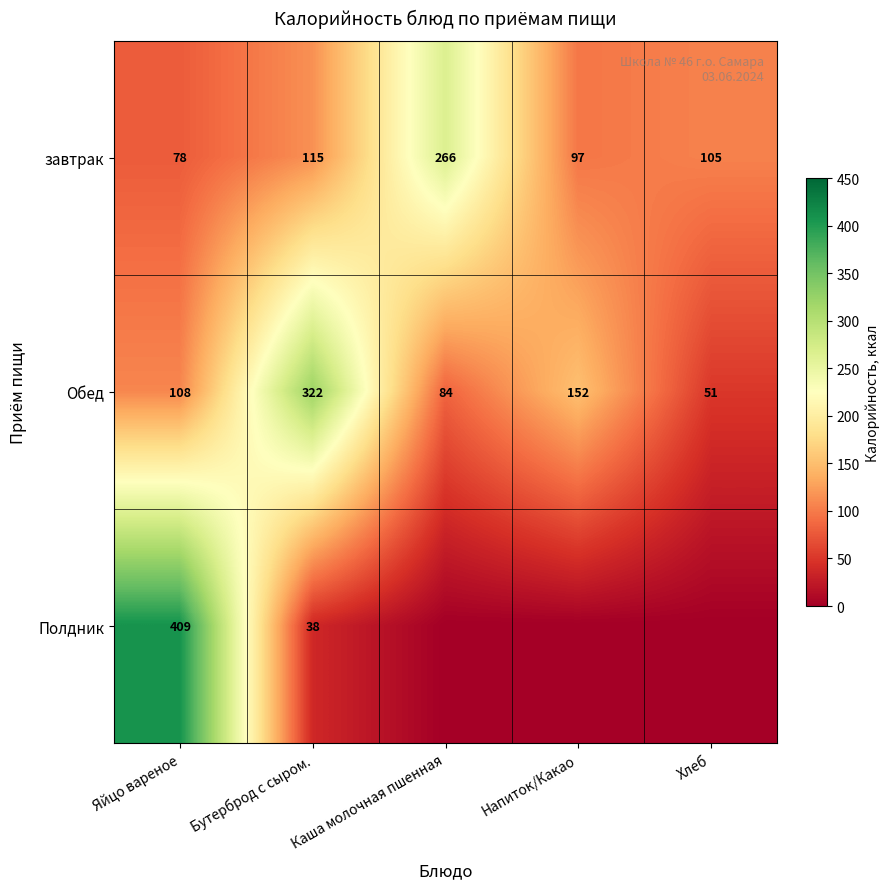

Read the Обед value at Напиток/Какао, to the nearest 10.

150